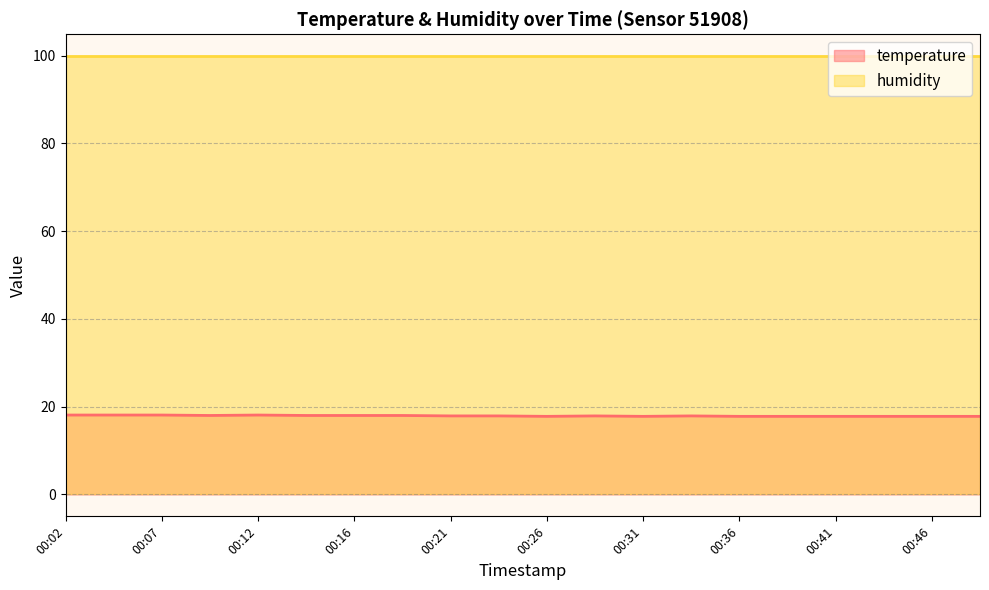

List the labels in order of value, largest first.

00:02, 00:04, 00:07, 00:12, 00:09, 00:14, 00:16, 00:19, 00:21, 00:24, 00:29, 00:33, 00:26, 00:31, 00:36, 00:38, 00:41, 00:43, 00:46, 00:48